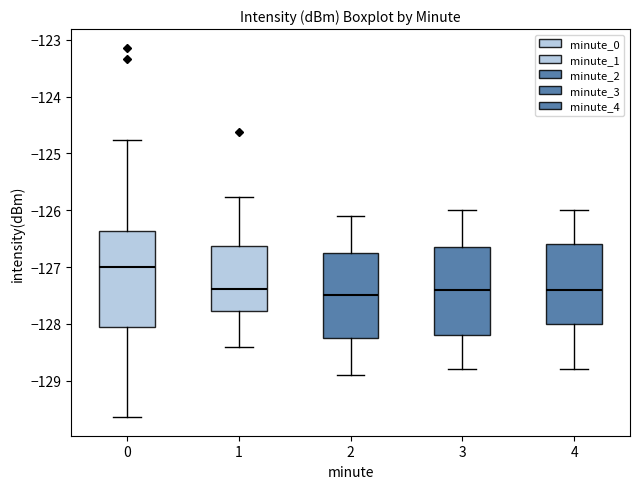

Reading left to right, read every box against the y-axis: the position of its median line, the range the box covers, and the ends of its whiskers. The values are not printed on the chart, so give them approximately, as read against the axis.

0: median -127.0, box -128.1 to -126.4, whiskers -129.6 to -124.8
1: median -127.4, box -127.8 to -126.6, whiskers -128.4 to -125.8
2: median -127.5, box -128.2 to -126.7, whiskers -128.9 to -126.1
3: median -127.4, box -128.2 to -126.6, whiskers -128.8 to -126.0
4: median -127.4, box -128.0 to -126.6, whiskers -128.8 to -126.0